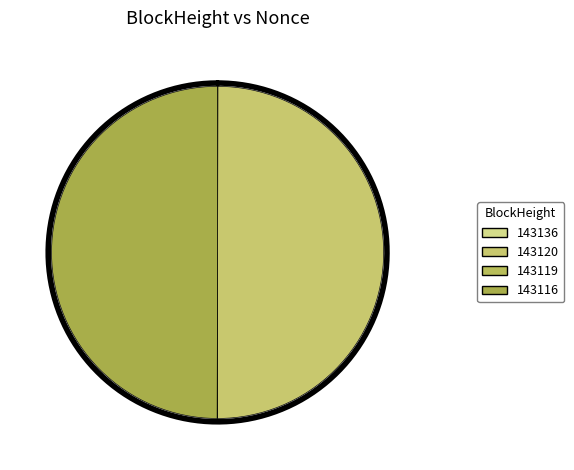

What percentage is the 143120 slice, to the nearest percent?

50%